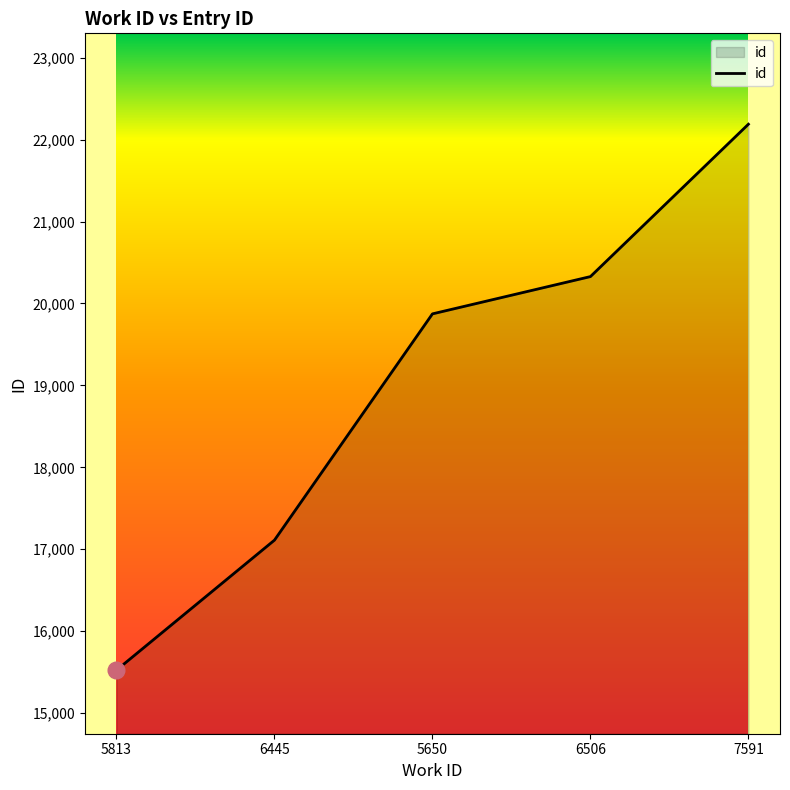

Reading right to left, list all the values displayed in this chart.

22188	20328	19873	17111	15524